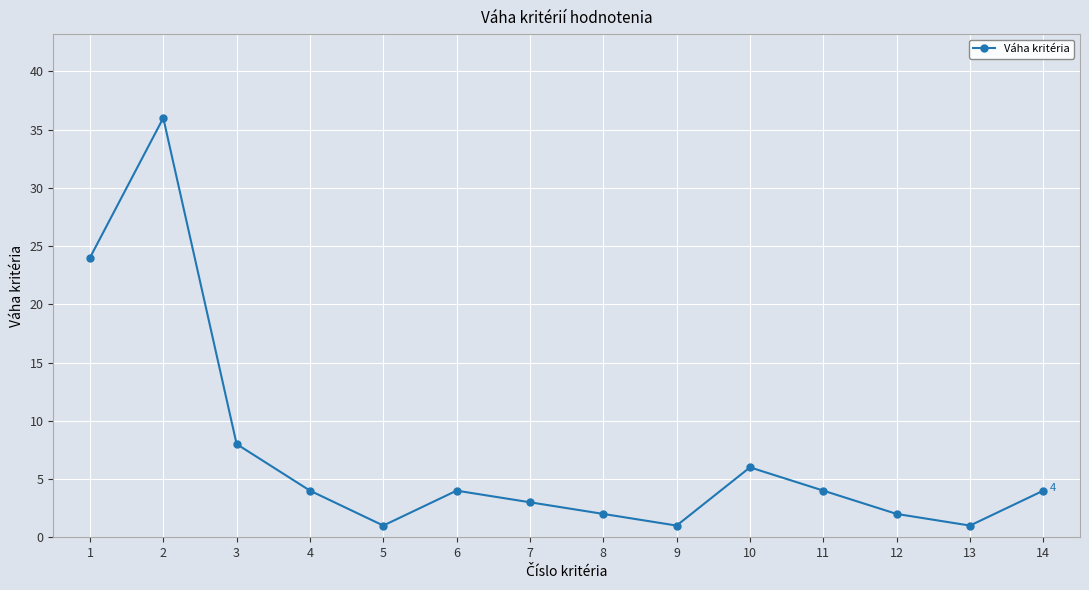

Where is the first local maximum?

2